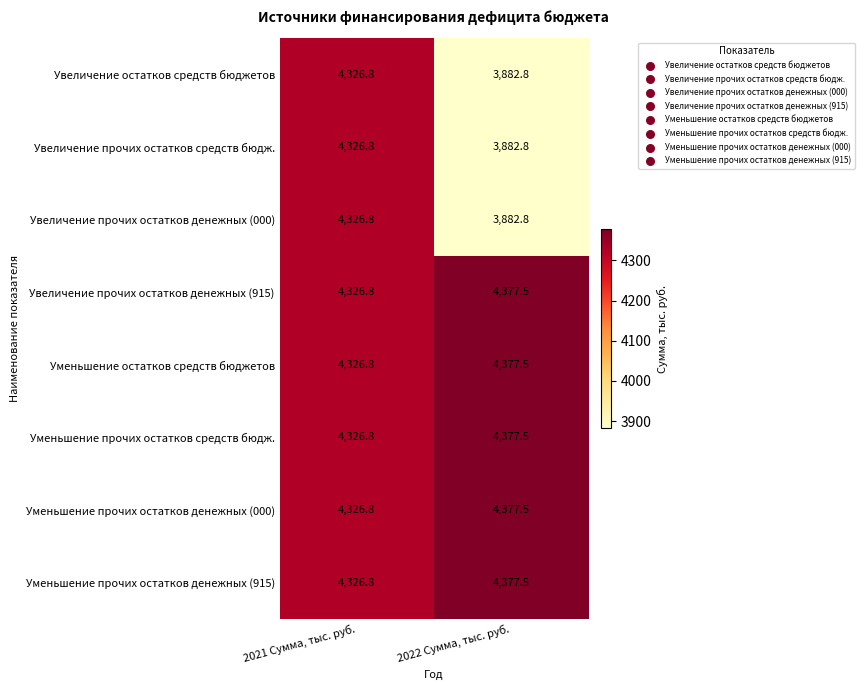

Is it true that Увеличение прочих остатков средств бюдж. equals 3882.8 at 2022 Сумма, тыс. руб.?

True